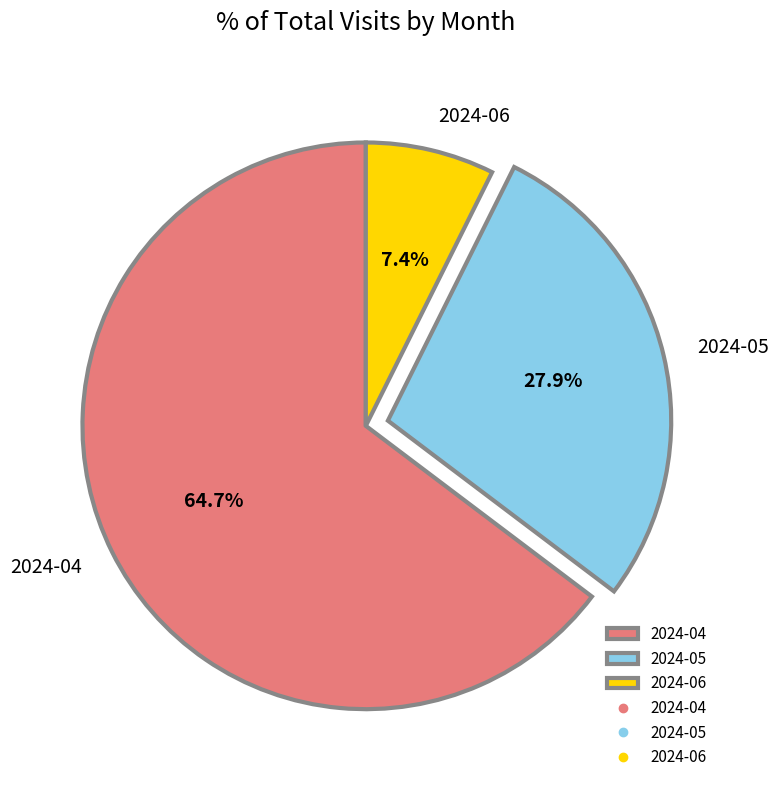

Is it true that 2024-05 is 28% of the pie?

True